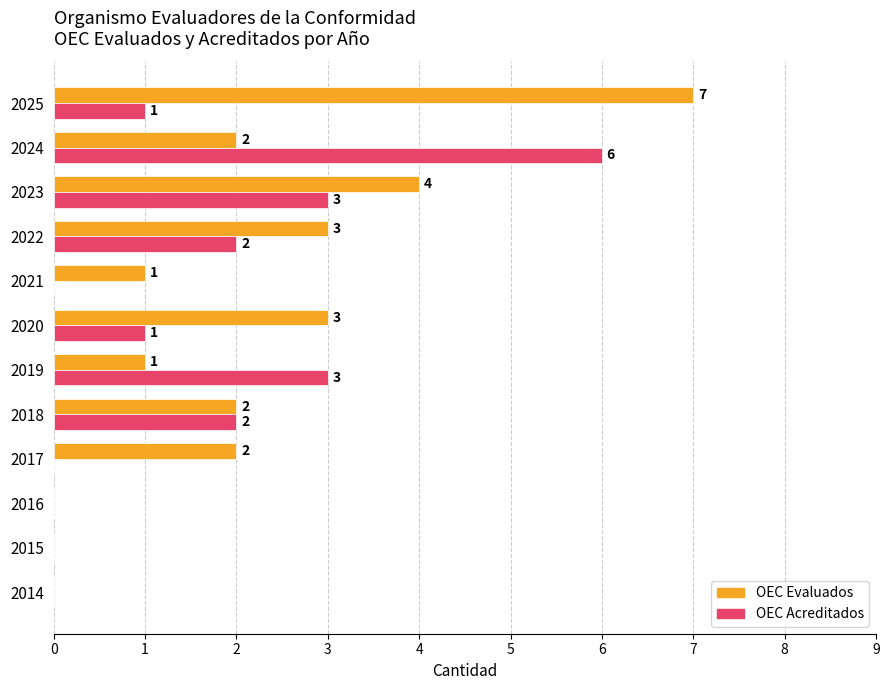

What is the approximate value of OEC Evaluados at 2025?

7